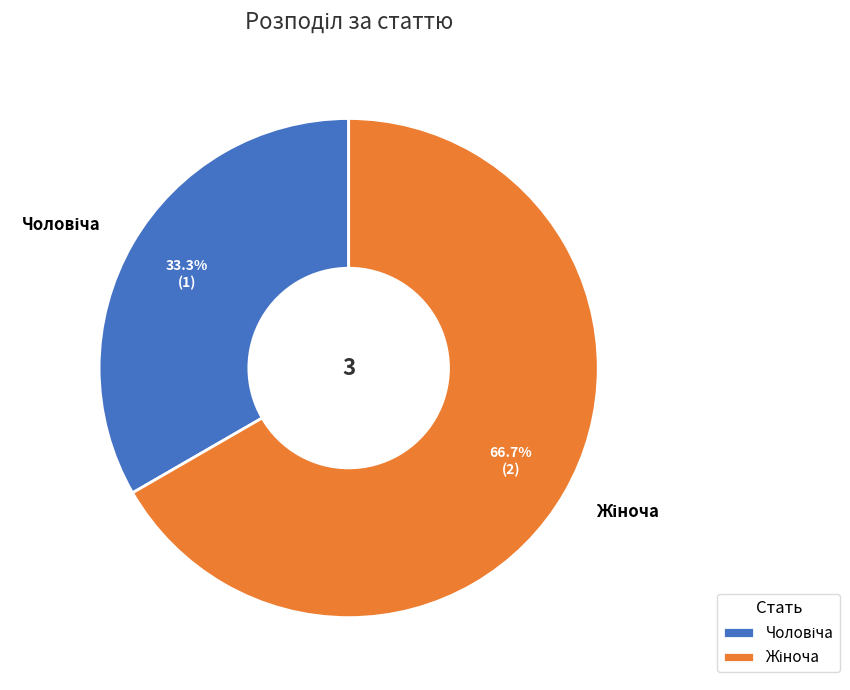

Does any single category account for the majority?

Yes